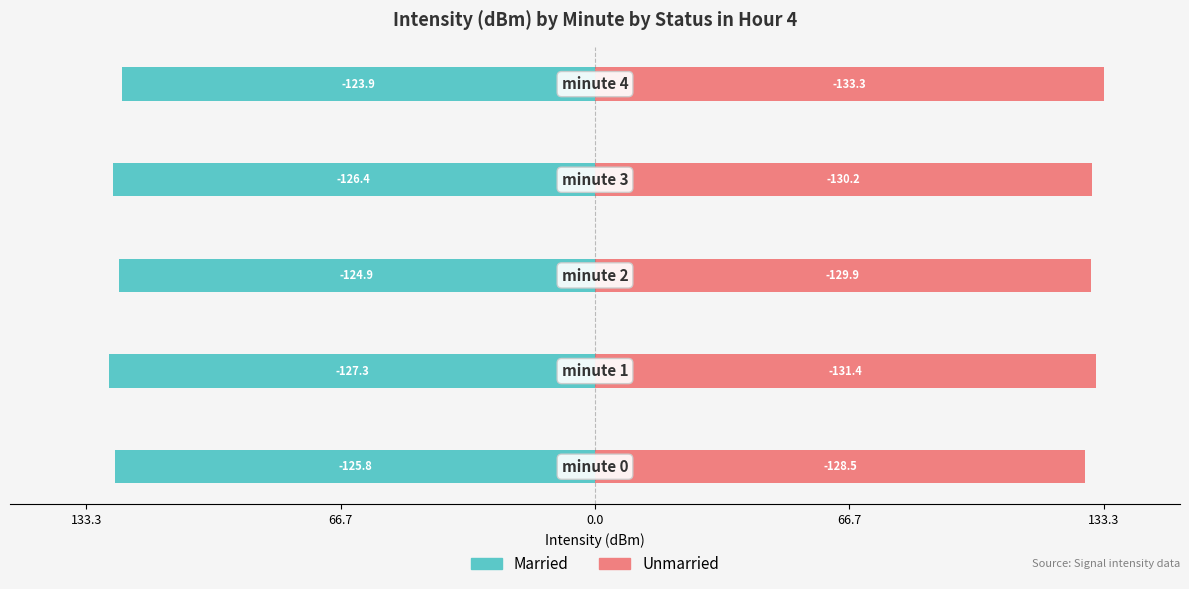

What is the difference between the highest and lowest values at 66.7?

258.7